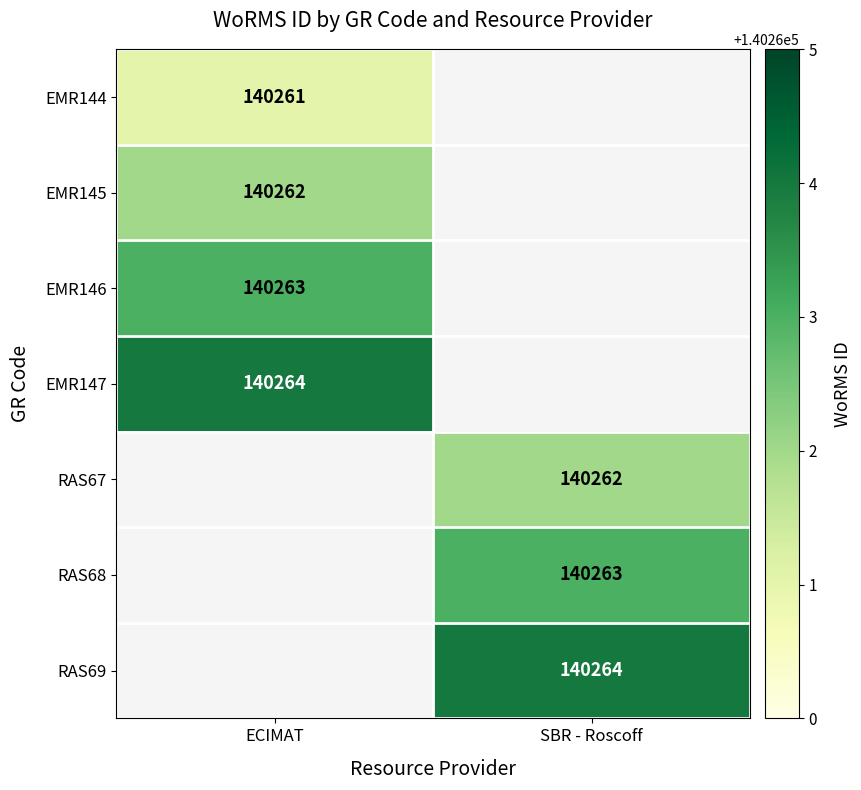

At which label does RAS67 reach its peak?

ECIMAT